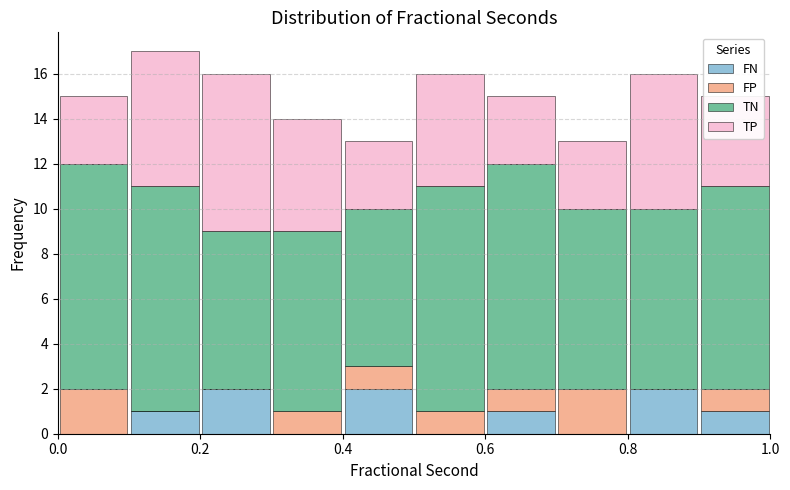

Reading left to right, list every stacked bar in this chart as the range it spans on the x-axis followed by its total height. The values are not printed on the chart, so give them approximately, as read against the axis.

0.0 to 0.1: 15
0.1 to 0.2: 17
0.2 to 0.3: 16
0.3 to 0.4: 14
0.4 to 0.5: 13
0.5 to 0.6: 16
0.6 to 0.7: 15
0.7 to 0.8: 13
0.8 to 0.9: 16
0.9 to 1.0: 15